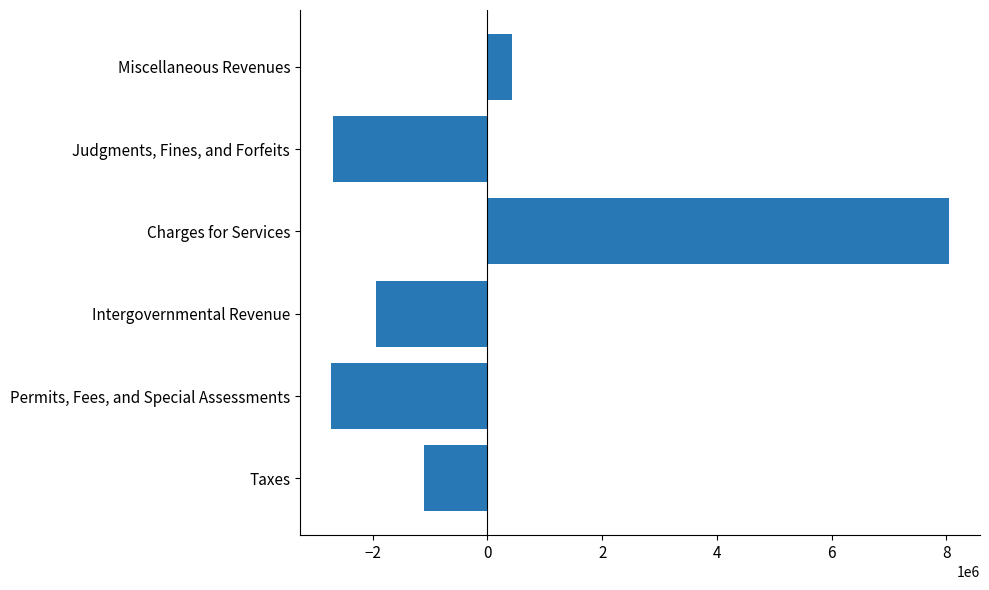

How many values are above zero?

2